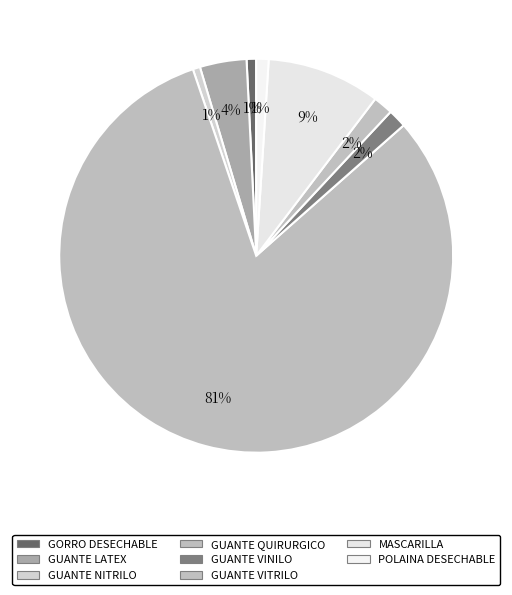

How many slices are in this pie chart?

8